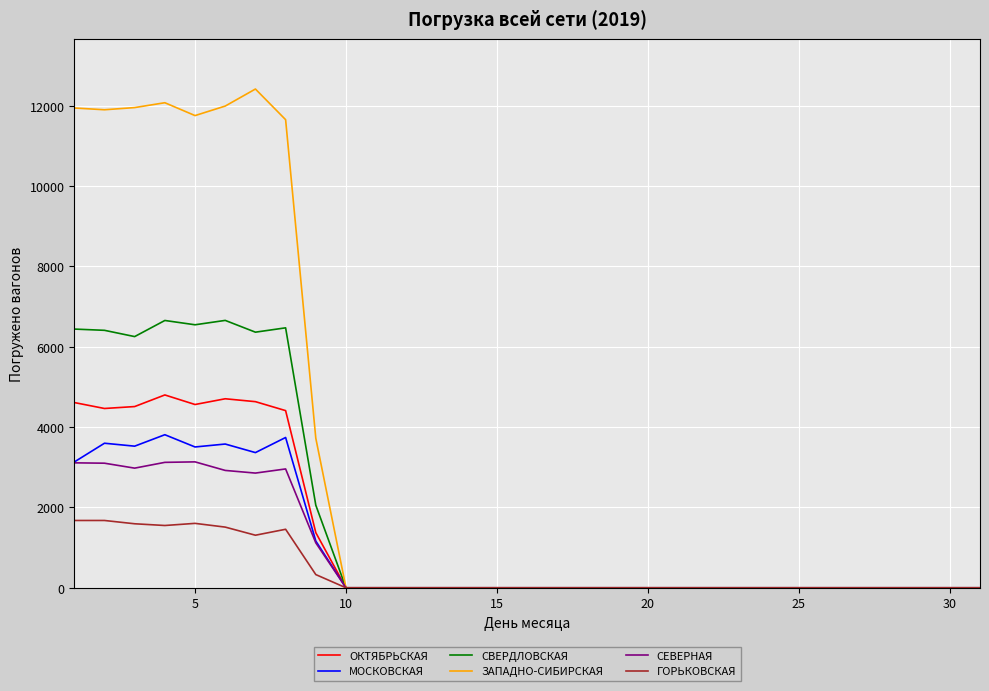

Which series has the largest total across all categories?

ЗАПАДНО-СИБИРСКАЯ